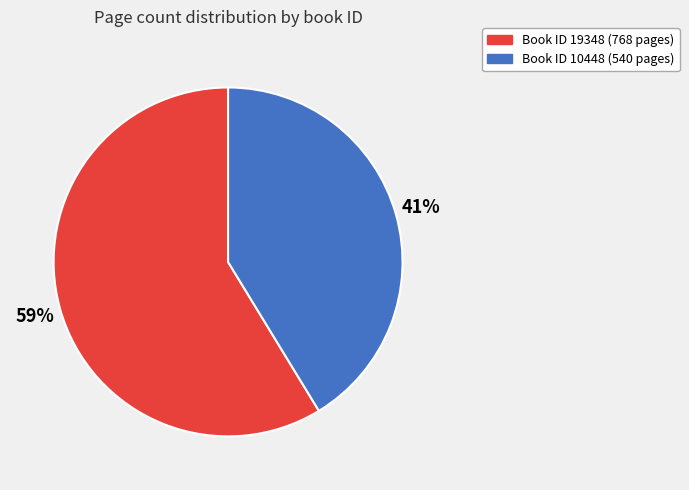

Does any single category account for the majority?

Yes